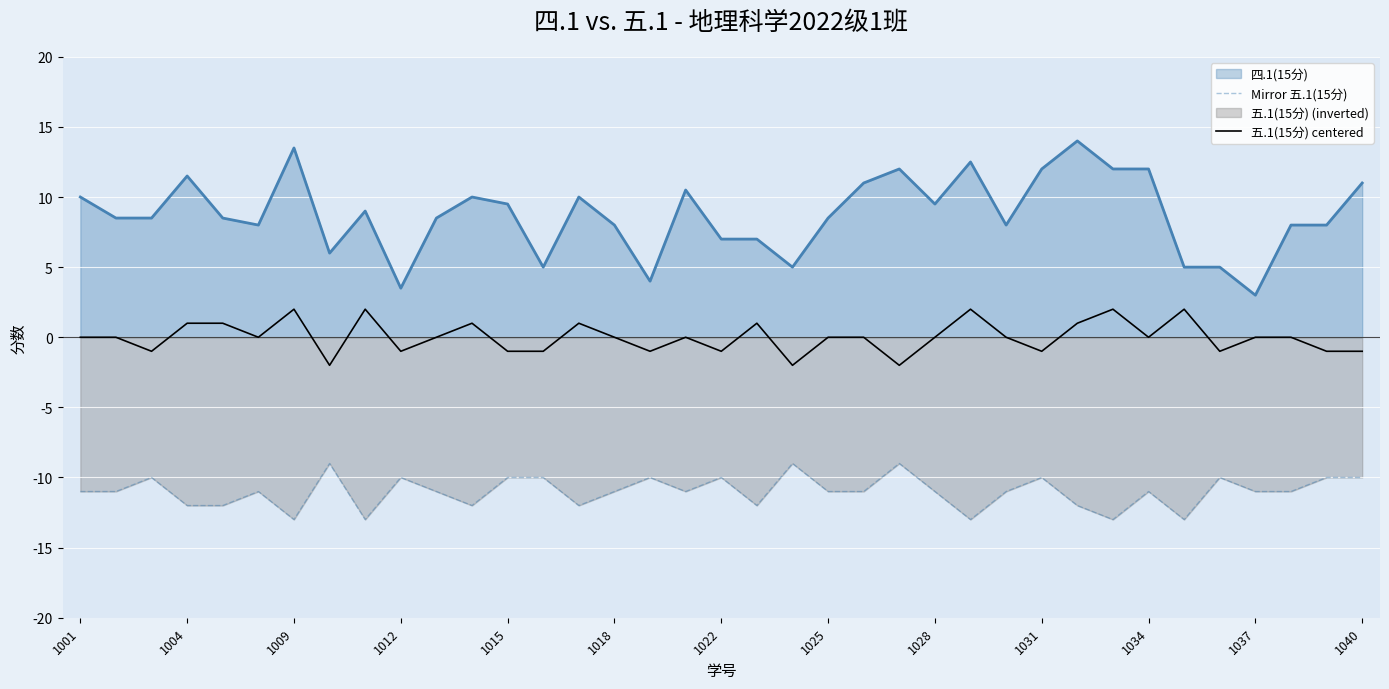

The value of 四.1(15分) at 1015 is 9.5. True or false?

True